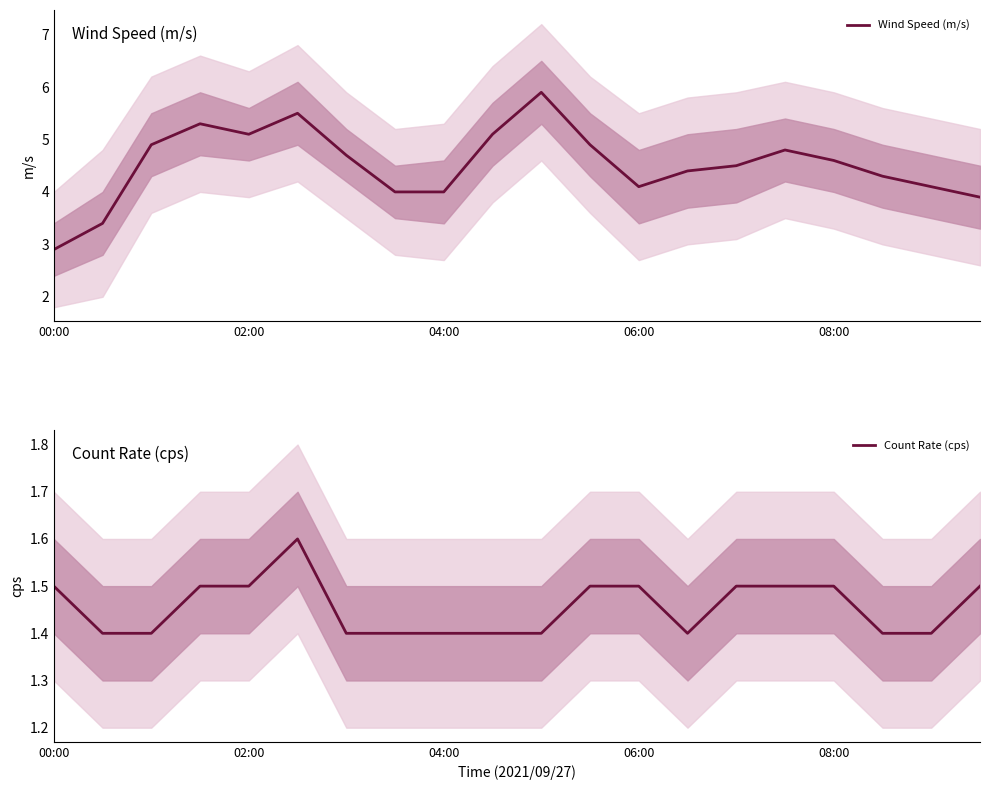

At which label does Wind Speed (m/s) reach its minimum?

00:00